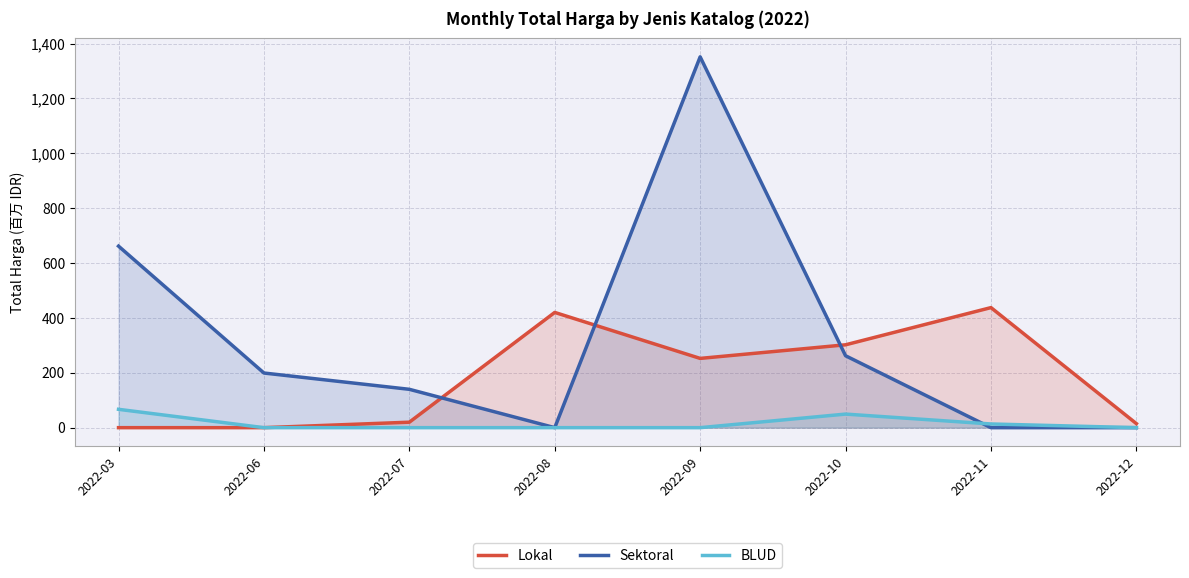

Where is the first local maximum for Lokal?

2022-08